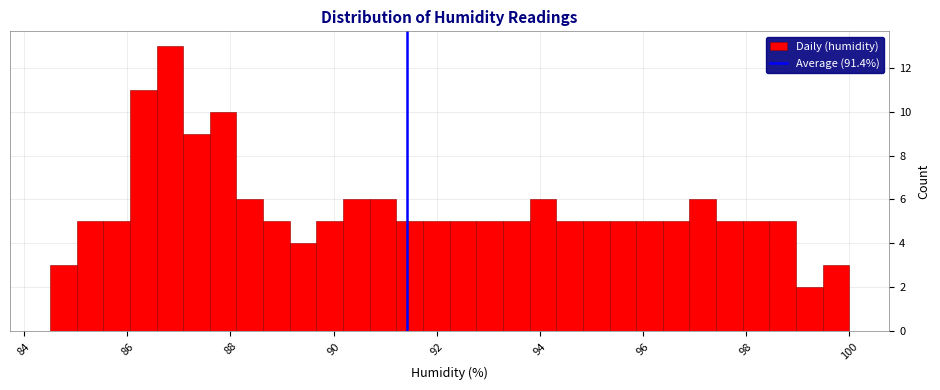

Read against the x-axis, roughly where is the centre of the tallest bar?

86.8